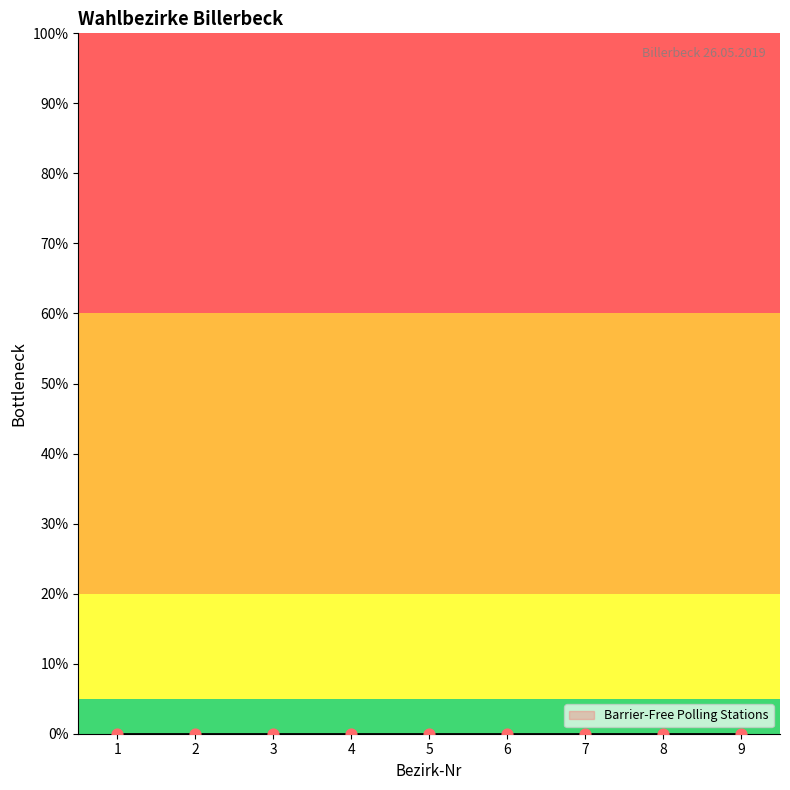

Between Briefwahlbezirk 1 (BW1) and Briefwahlbezirk 2 (BW2), which is larger?

Briefwahlbezirk 2 (BW2)